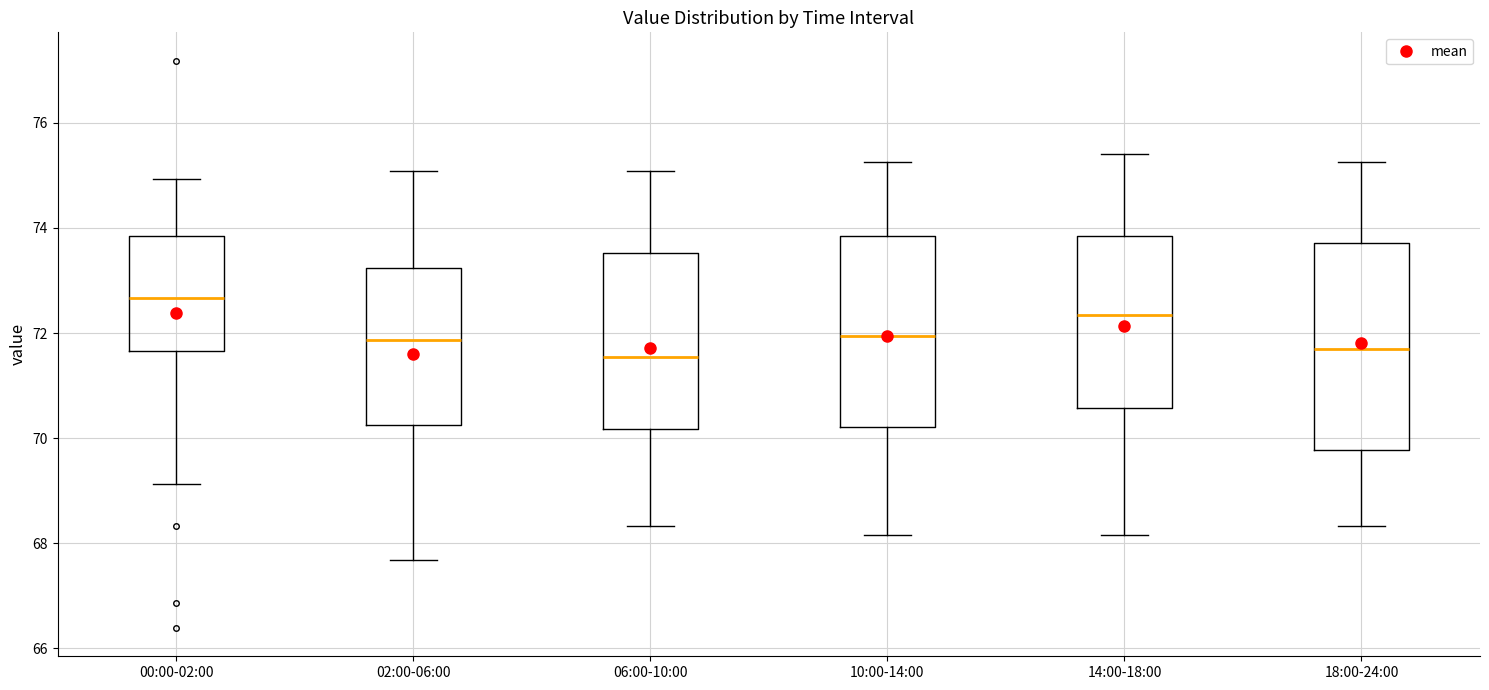

Reading left to right, read every box against the y-axis: the position of its median line, the range the box covers, and the ends of its whiskers. The values are not printed on the chart, so give them approximately, as read against the axis.

00:00-02:00: median 72.6, box 71.6 to 73.8, whiskers 69.2 to 75.0
02:00-06:00: median 71.8, box 70.2 to 73.2, whiskers 67.6 to 75.0
06:00-10:00: median 71.6, box 70.2 to 73.6, whiskers 68.4 to 75.0
10:00-14:00: median 72.0, box 70.2 to 73.8, whiskers 68.2 to 75.2
14:00-18:00: median 72.4, box 70.6 to 73.8, whiskers 68.2 to 75.4
18:00-24:00: median 71.8, box 69.8 to 73.8, whiskers 68.4 to 75.2